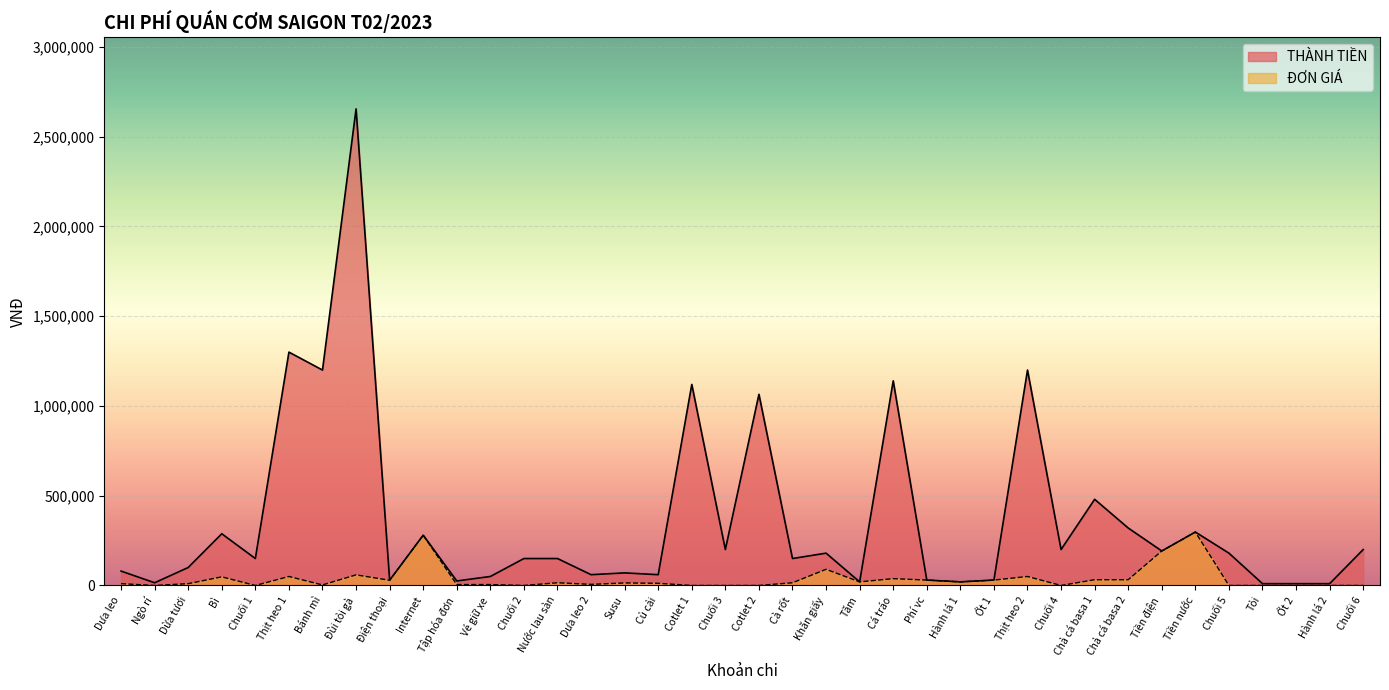

At which category is the sum across all series the highest?

Đùi tỏi gà